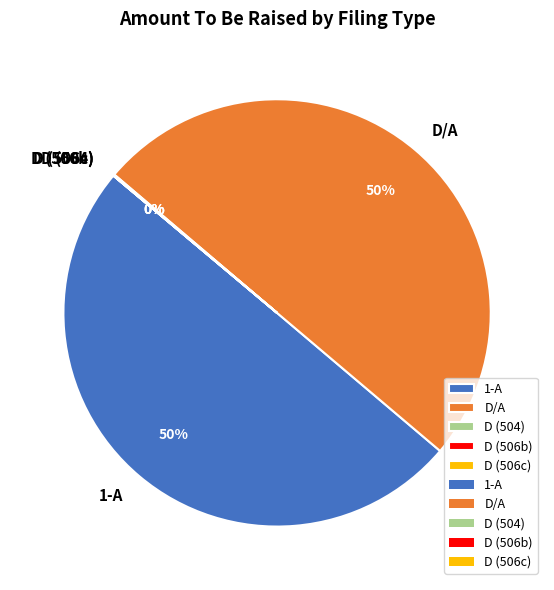

To the nearest percent, what is the average slice percentage?

20%